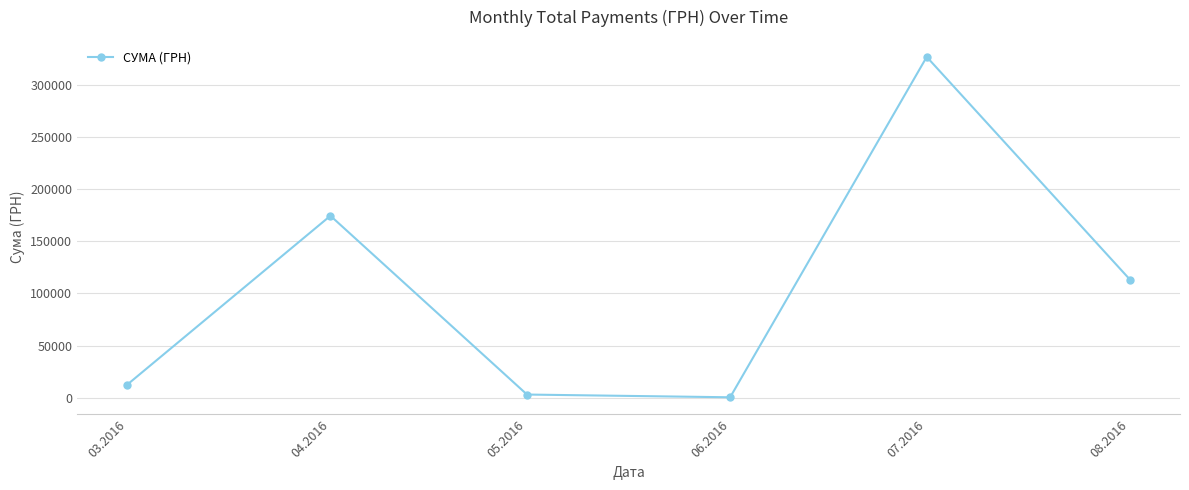

What is the change in value from 03.2016 to 04.2016?

+161687.9